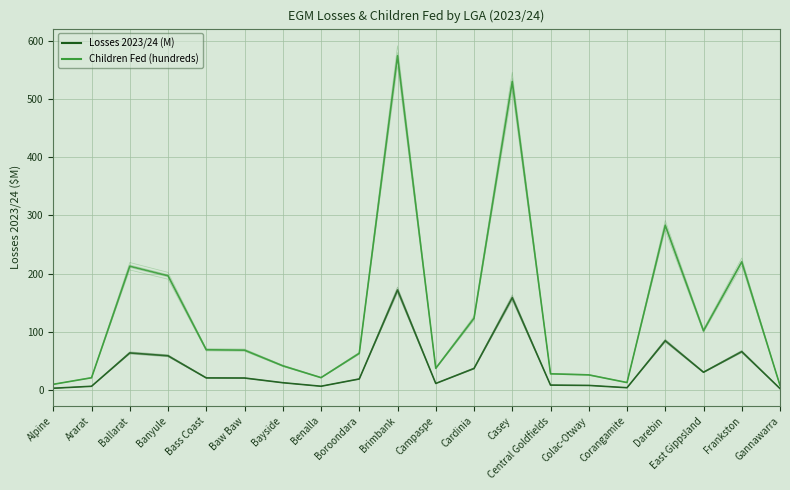

Rank the series by their average value, from lowest to highest.

Losses 2023/24 (M), Children Fed (hundreds)